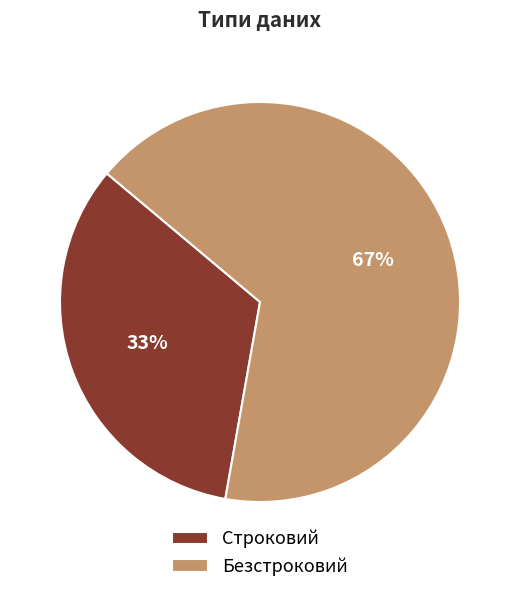

Does Безстроковий represent more than half of the total?

Yes